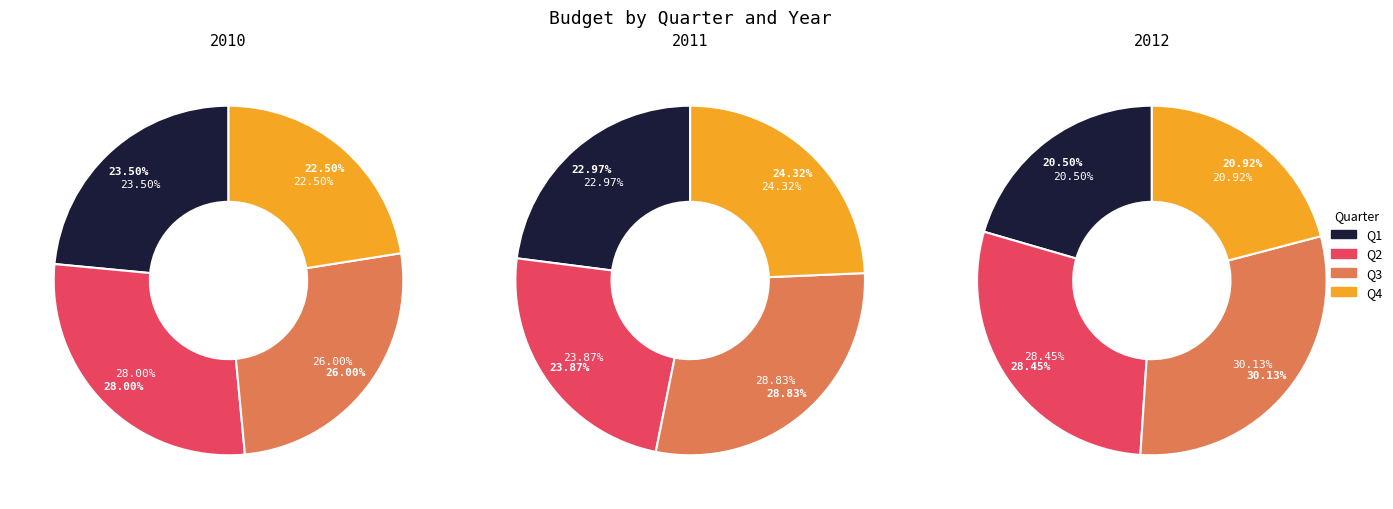

Which slice is the largest?

Q3